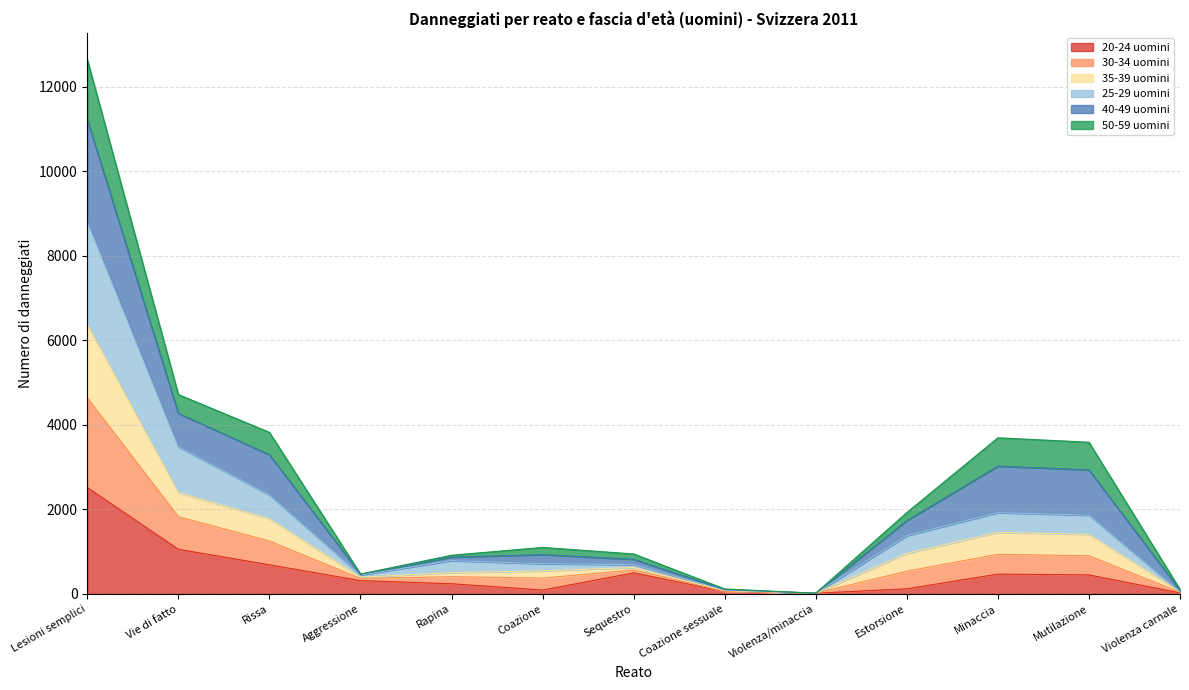

At which category is the sum across all series the highest?

Lesioni semplici